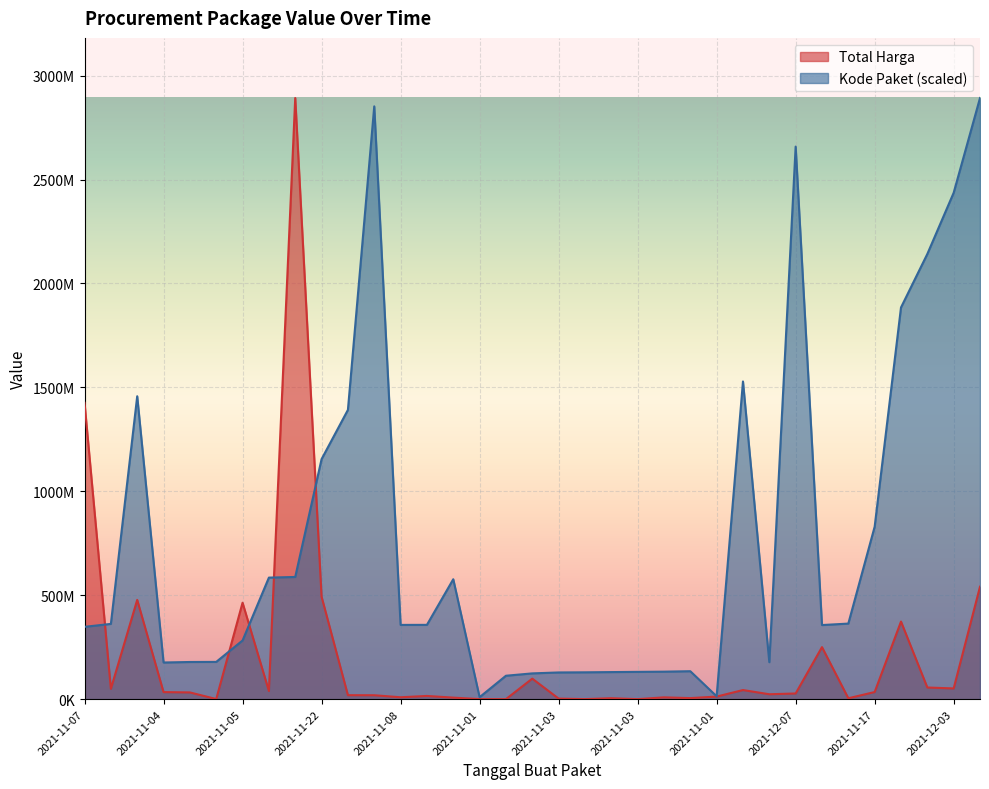

Does the chart display data point markers on the line(s)?

No